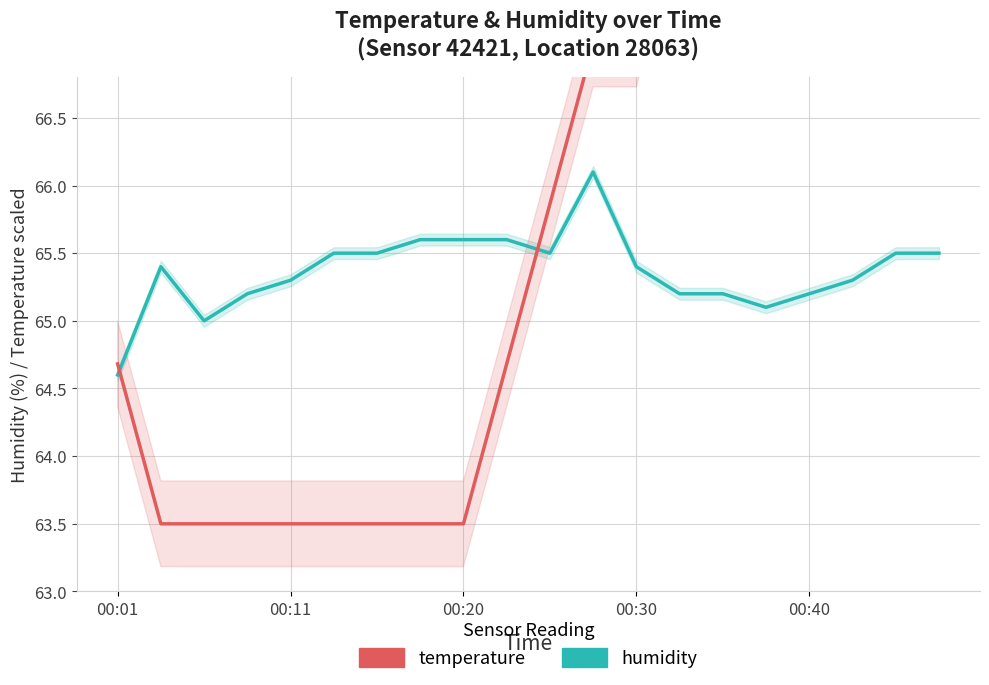

How many data points does each series have?

20